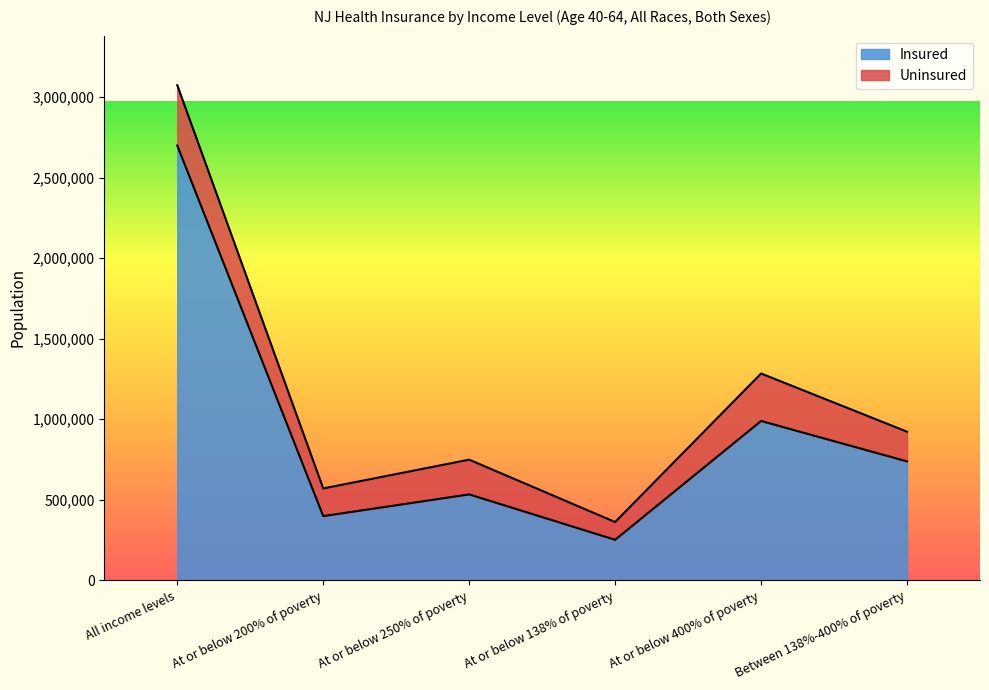

What is the value of the 5th point from the left?

989065